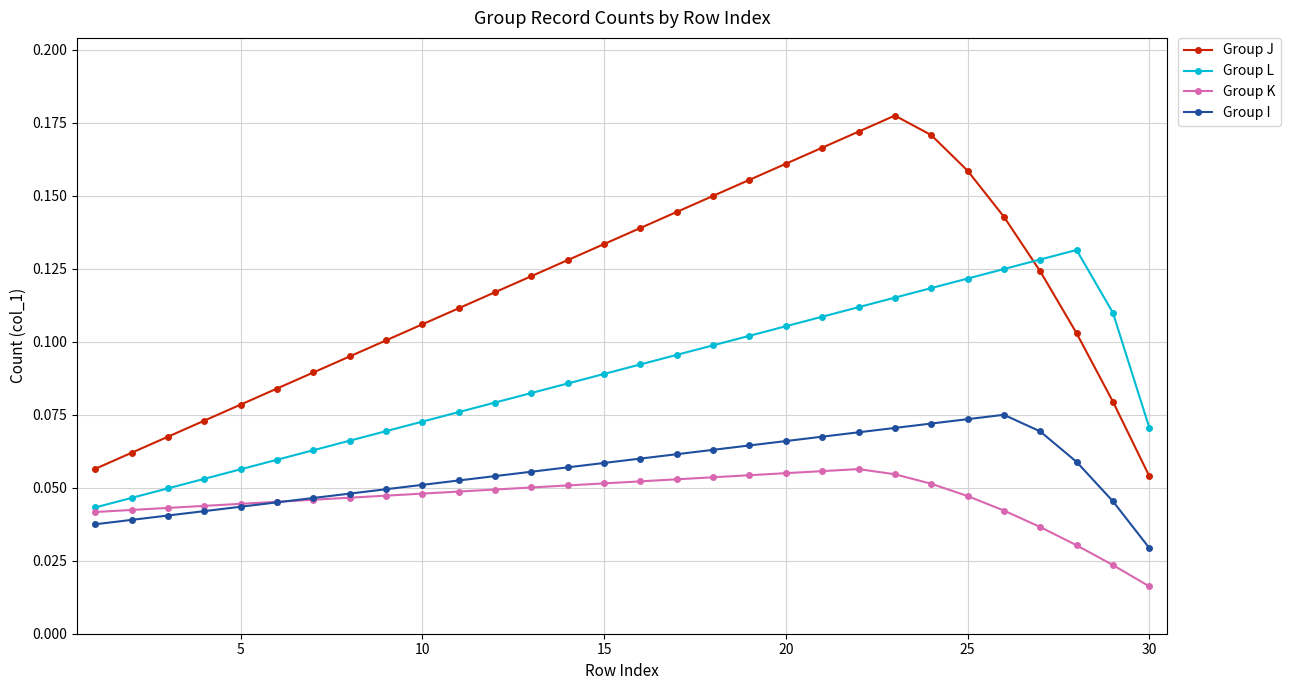

Rank the series by their maximum value, from highest to lowest.

Group J, Group L, Group I, Group K